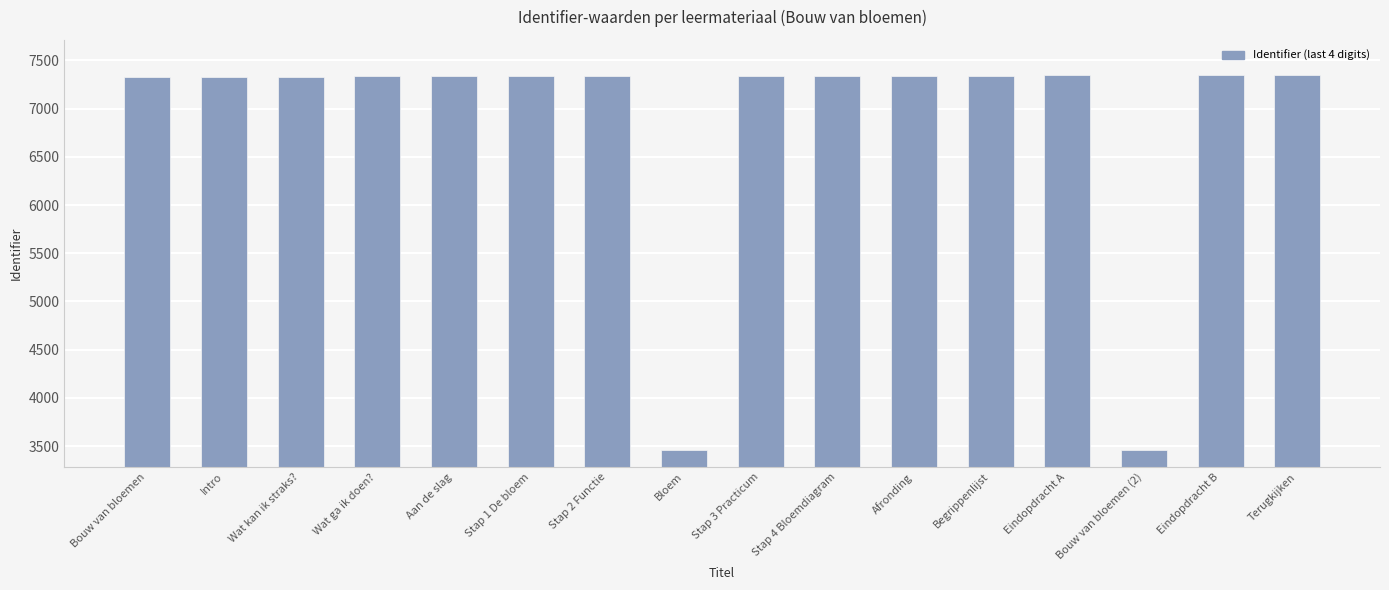

What value does the data have at Bouw van bloemen?

7330